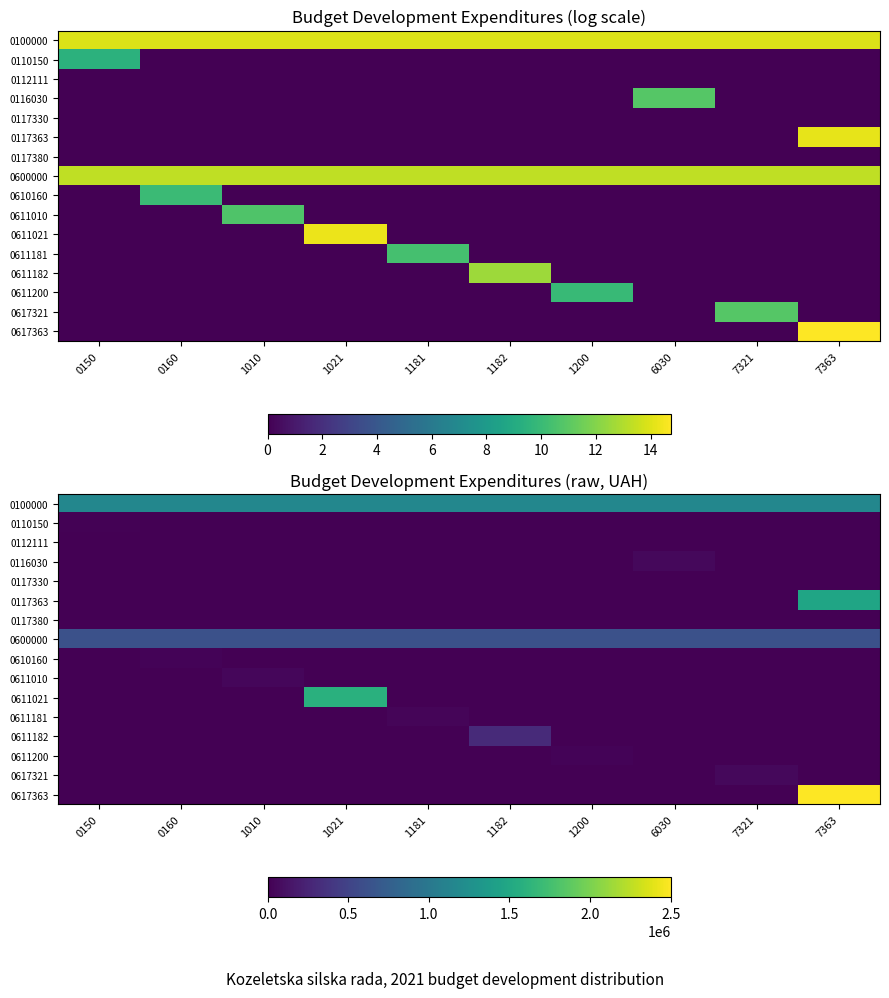

What is the sum of all 0100000 values?

11596731.0